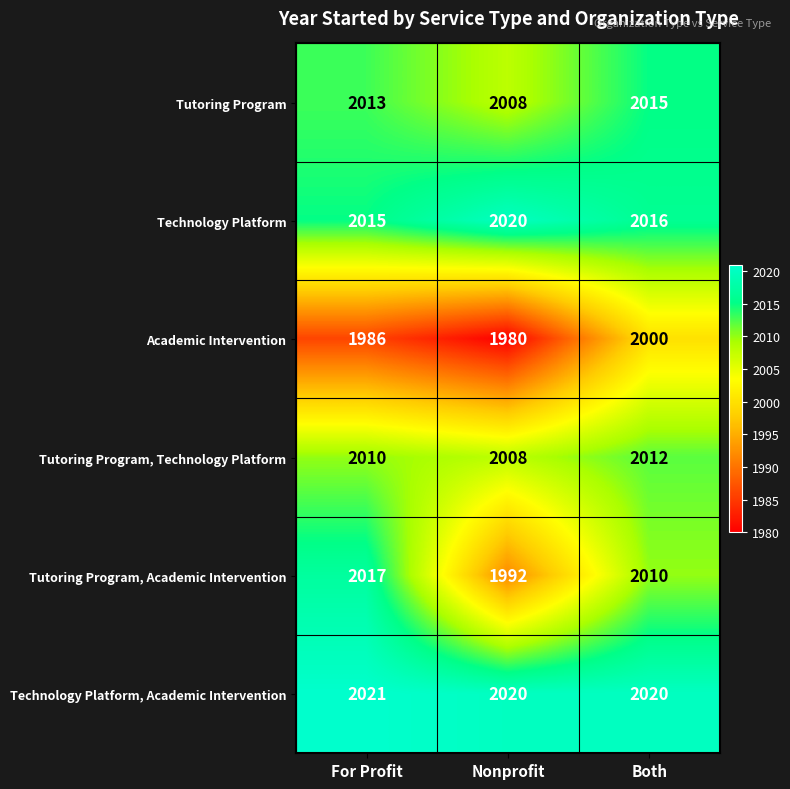

Which category has the lowest value across all series?

Nonprofit